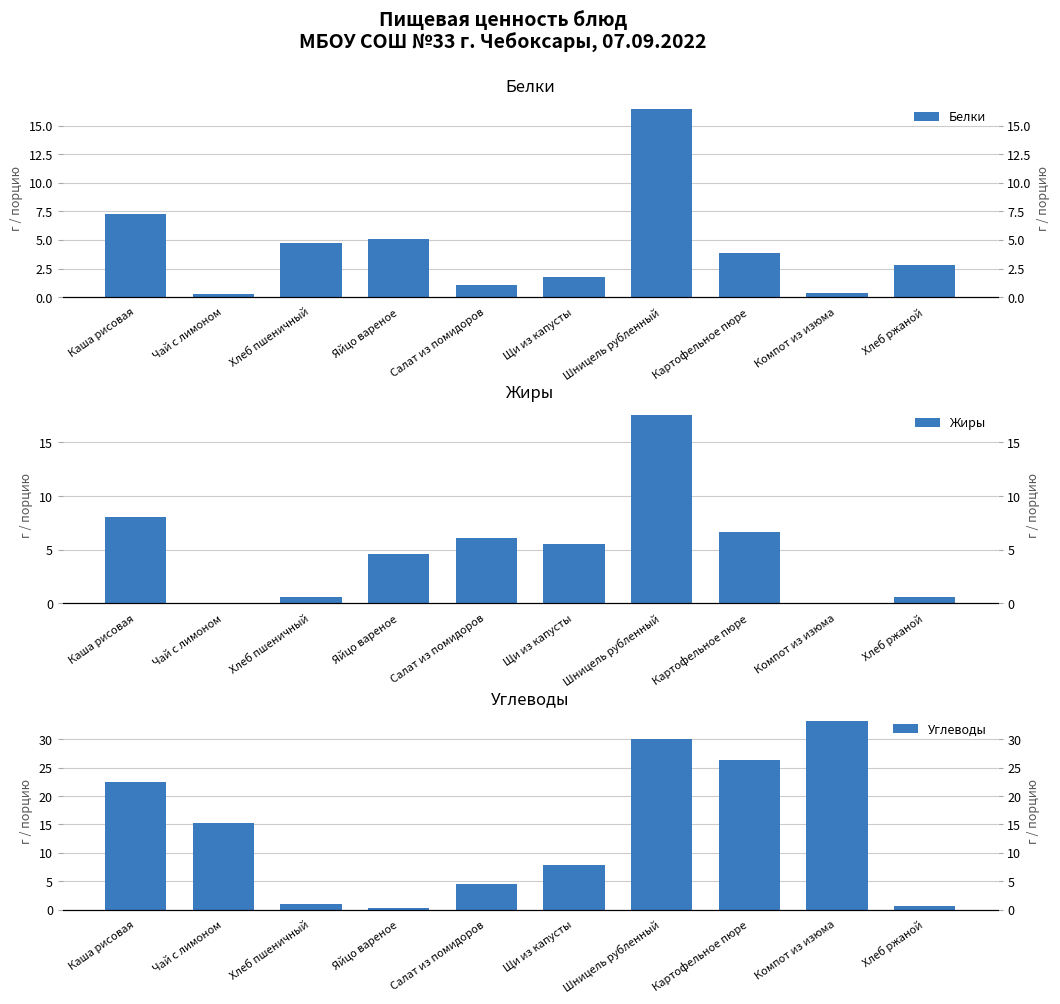

Between Картофельное пюре and Хлеб ржаной, which is larger?

Картофельное пюре